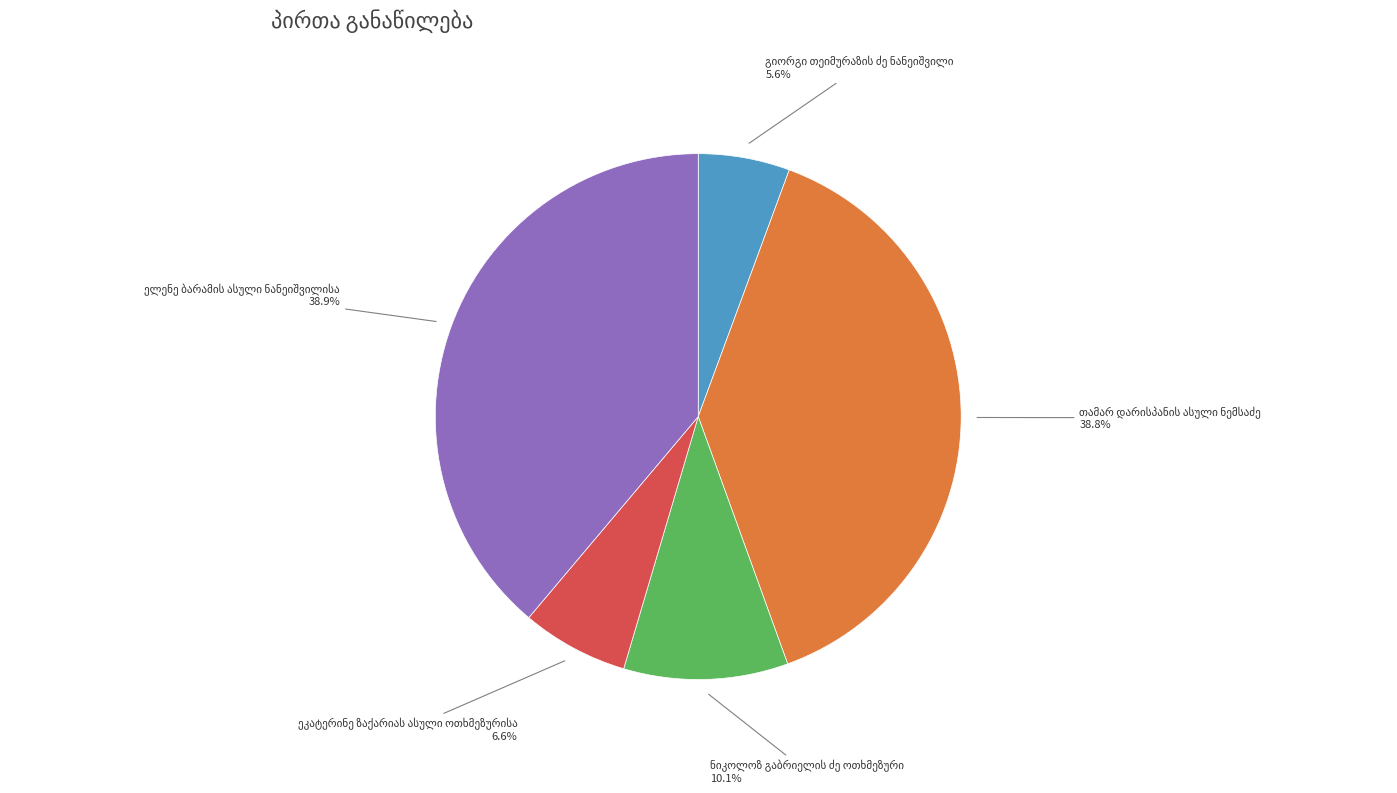

Is there a majority slice in this chart?

No